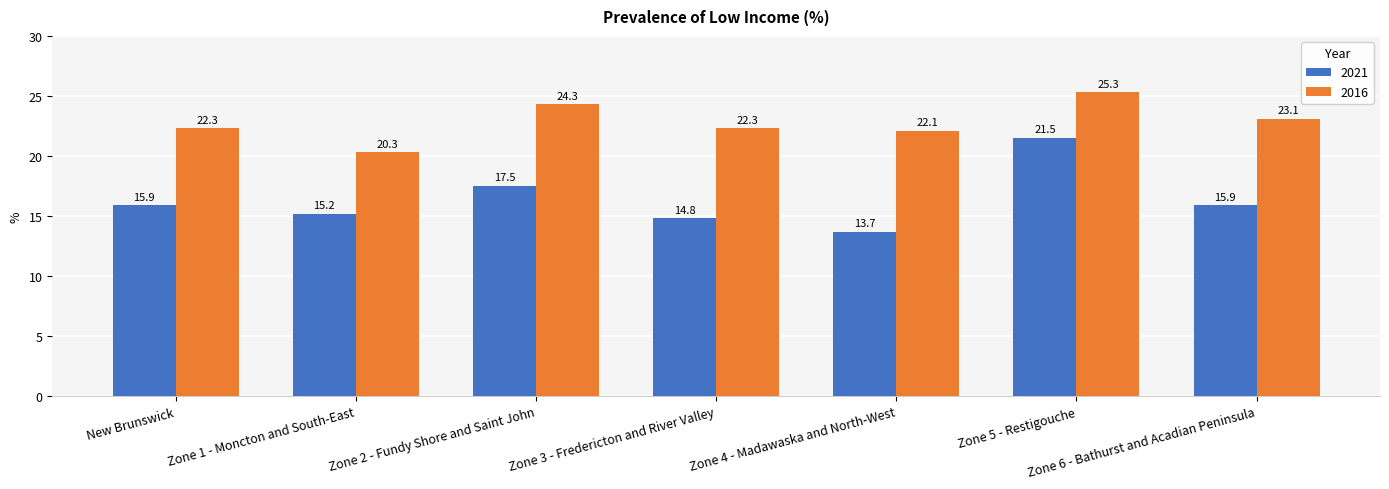

Is the value of 2016 at Zone 5 - Restigouche greater than the value of 2021 at Zone 2 - Fundy Shore and Saint John?

Yes